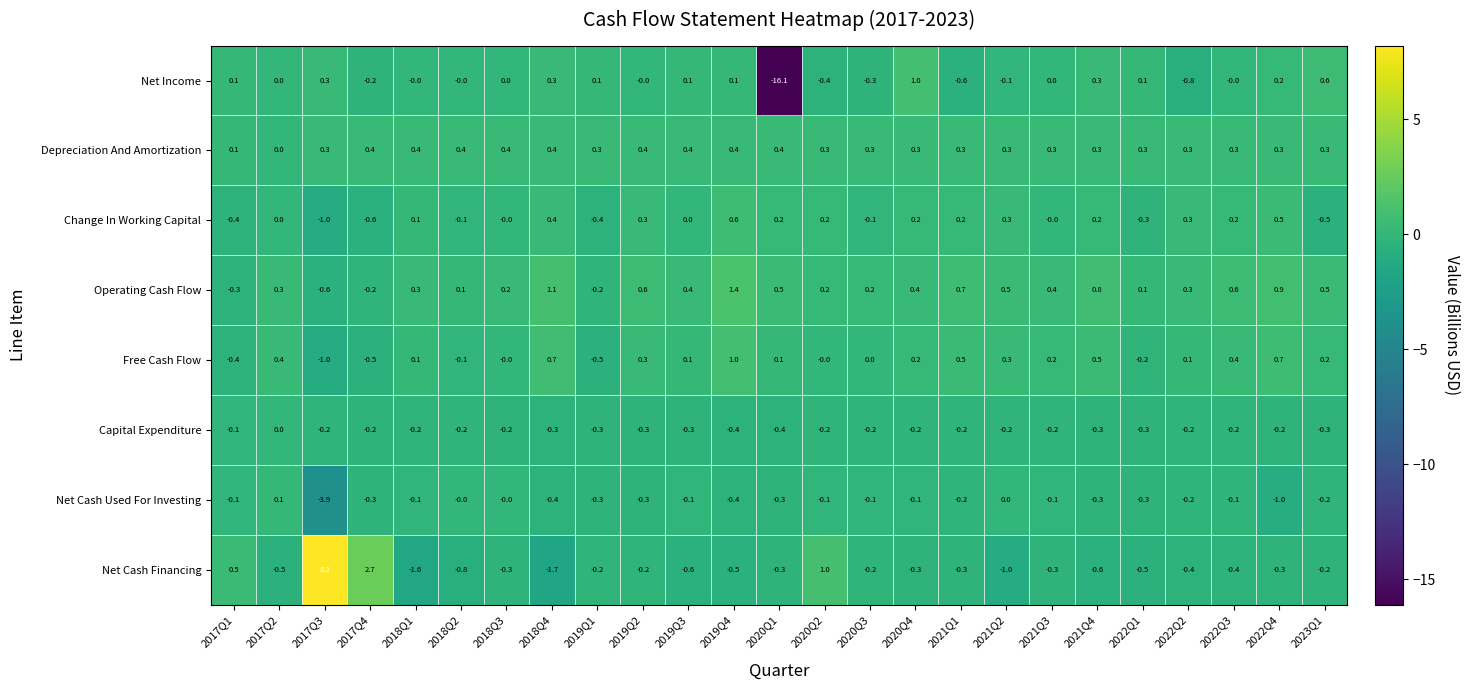

What is the sum of all Free Cash Flow values?

3.1